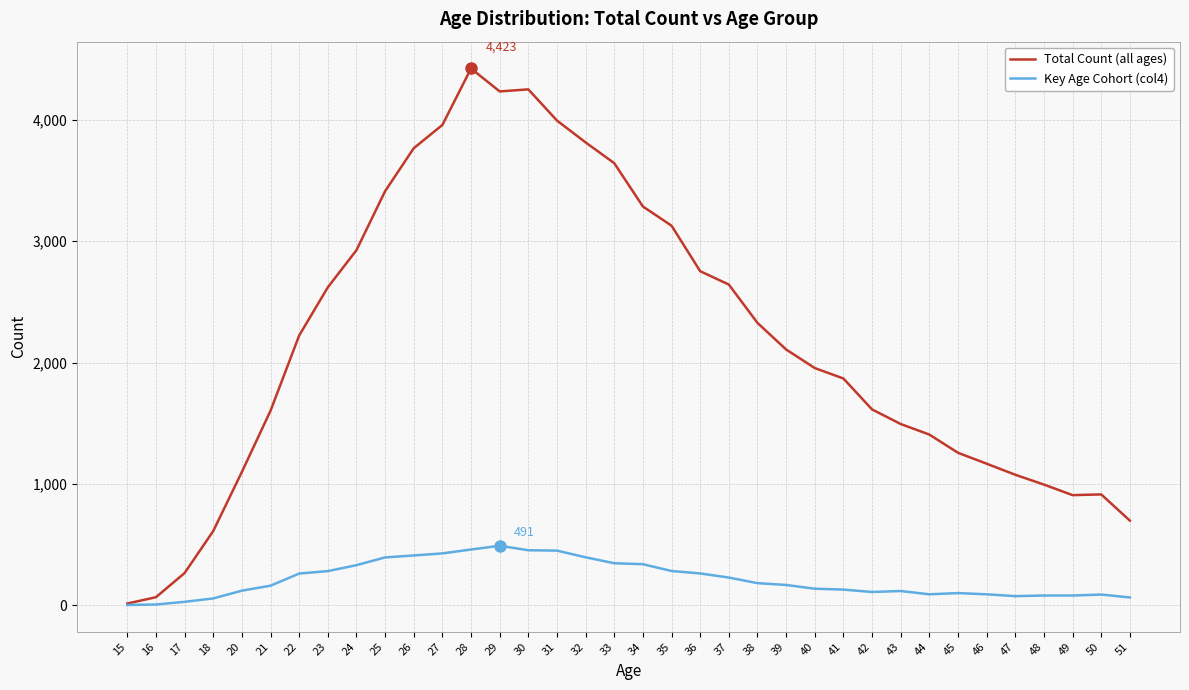

What is the difference between the maximum and second lowest values in the Key Age Cohort (col4) series?

484